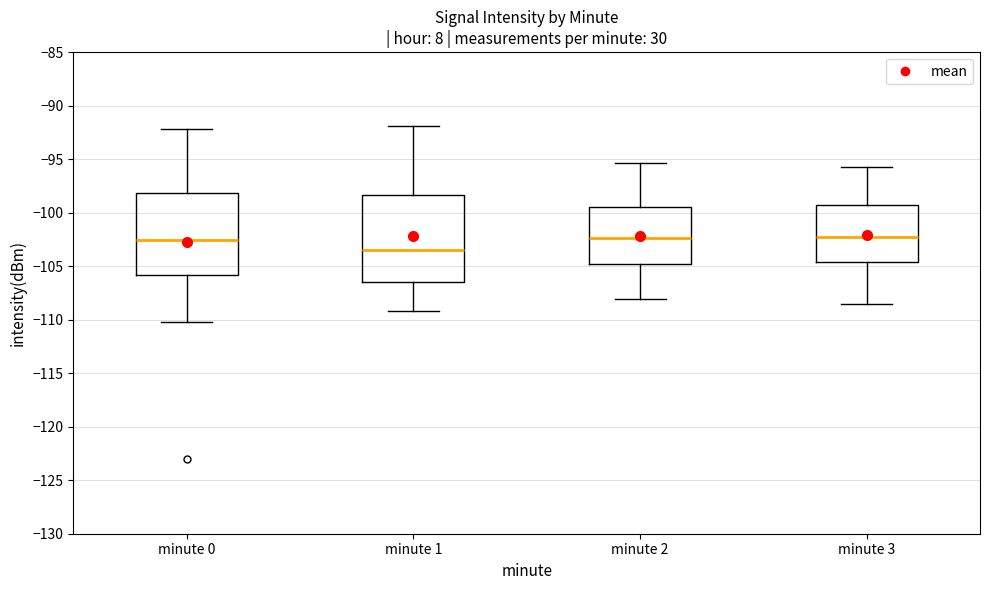

Reading left to right, read every box against the y-axis: the position of its median line, the range the box covers, and the ends of its whiskers. The values are not printed on the chart, so give them approximately, as read against the axis.

minute 0: median -102.5, box -106.0 to -98.0, whiskers -110.5 to -92.0
minute 1: median -103.5, box -106.5 to -98.5, whiskers -109.0 to -92.0
minute 2: median -102.5, box -105.0 to -99.5, whiskers -108.0 to -95.5
minute 3: median -102.0, box -104.5 to -99.5, whiskers -108.5 to -95.5